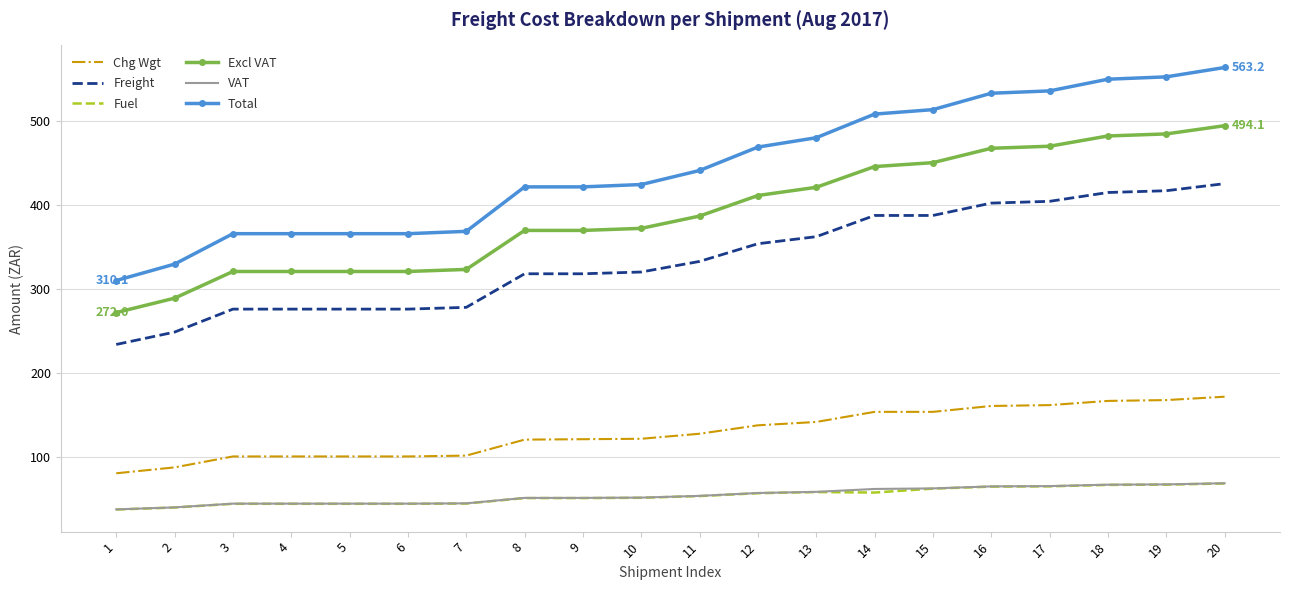

What is the total value across all series at 4?

1153.3